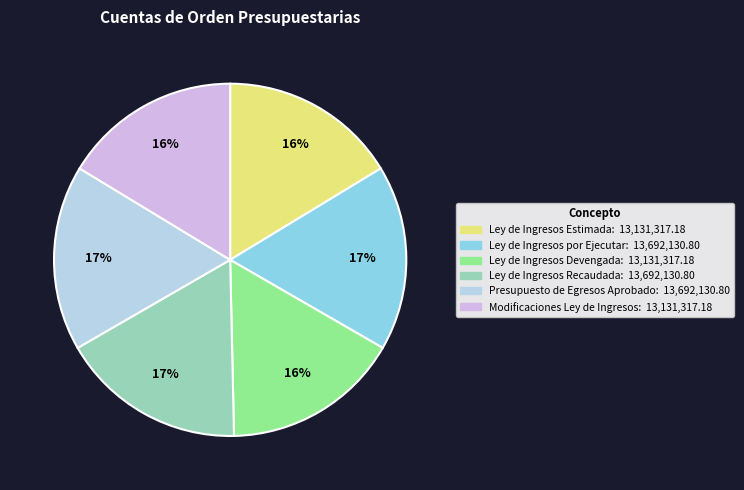

Which category has the biggest portion of the pie?

Ley de Ingresos por Ejecutar